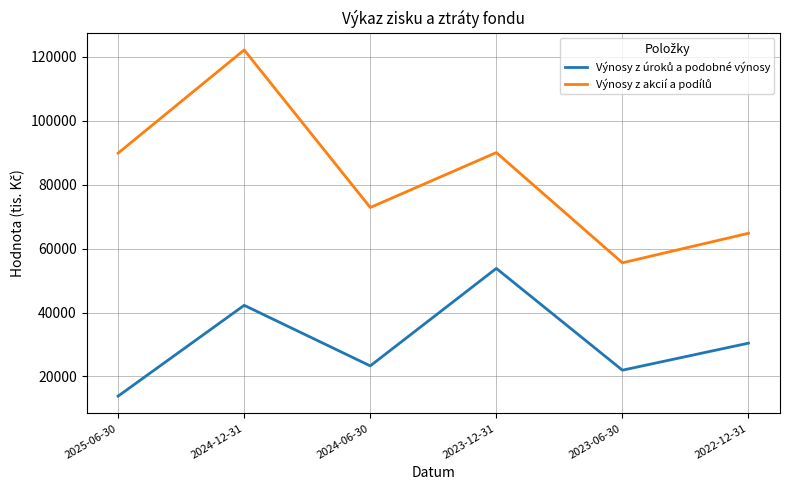

At which category is the sum across all series the highest?

2024-12-31